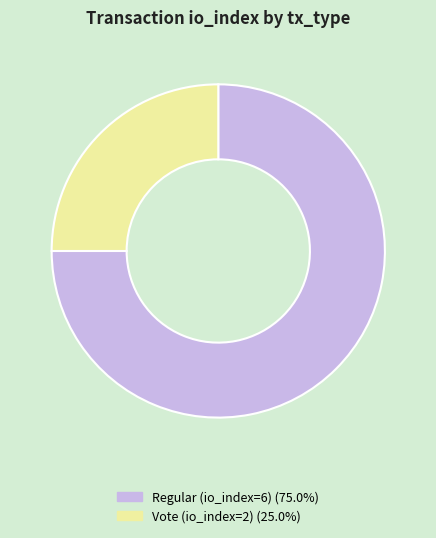

What is the ratio of the value at Regular (io_index=6) (75.0%) to the value at Vote (io_index=2) (25.0%)?

3.0